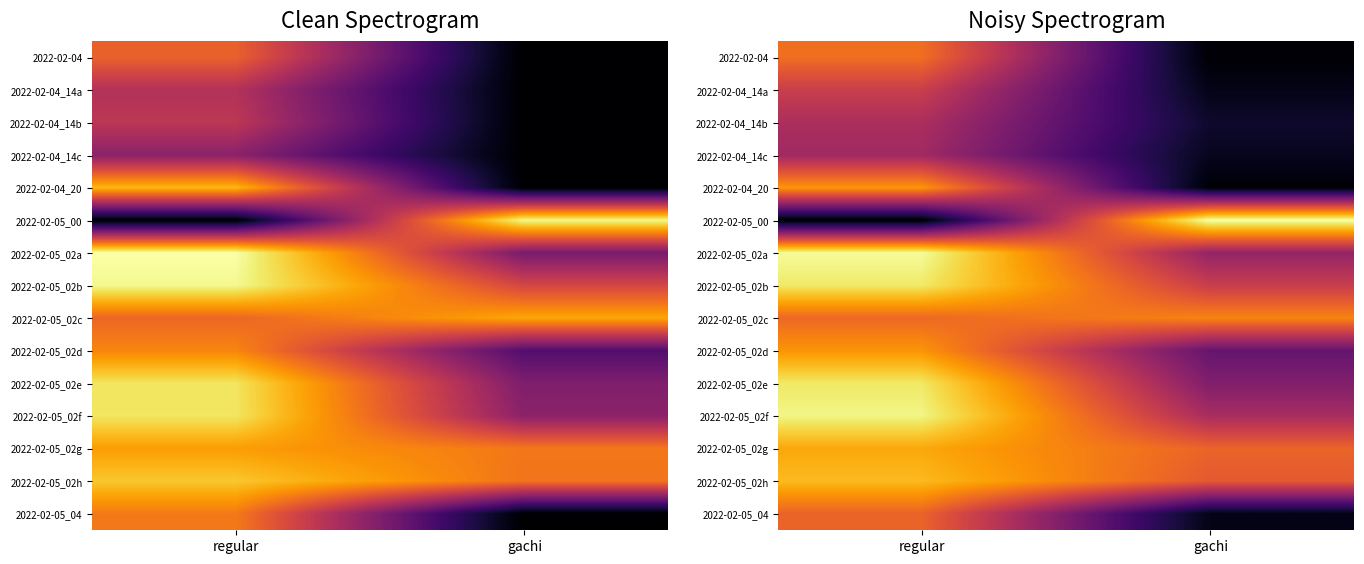

Between regular and gachi, which is larger?

regular